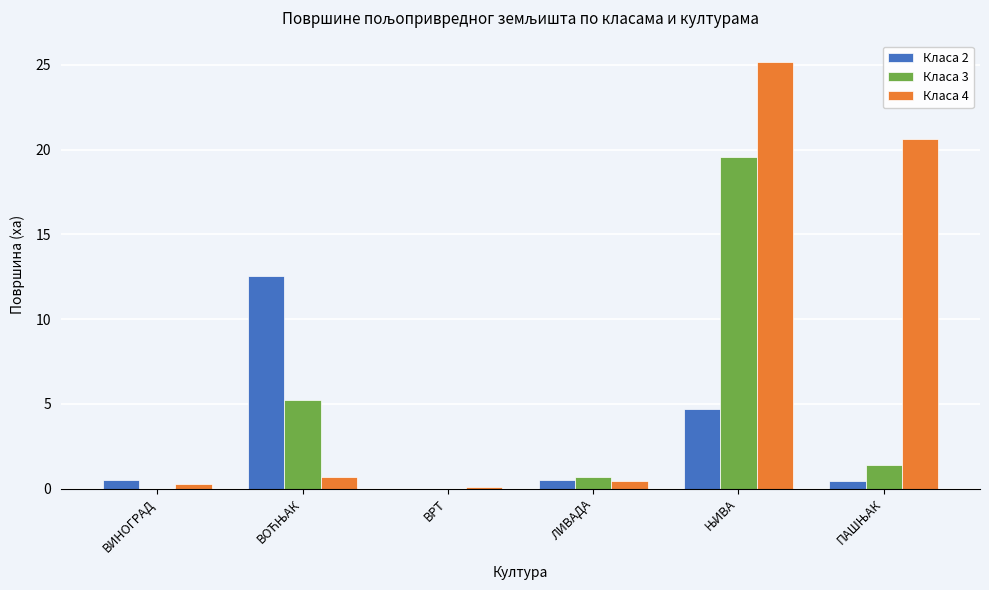

What is the sum of all Класа 3 values?

26.8